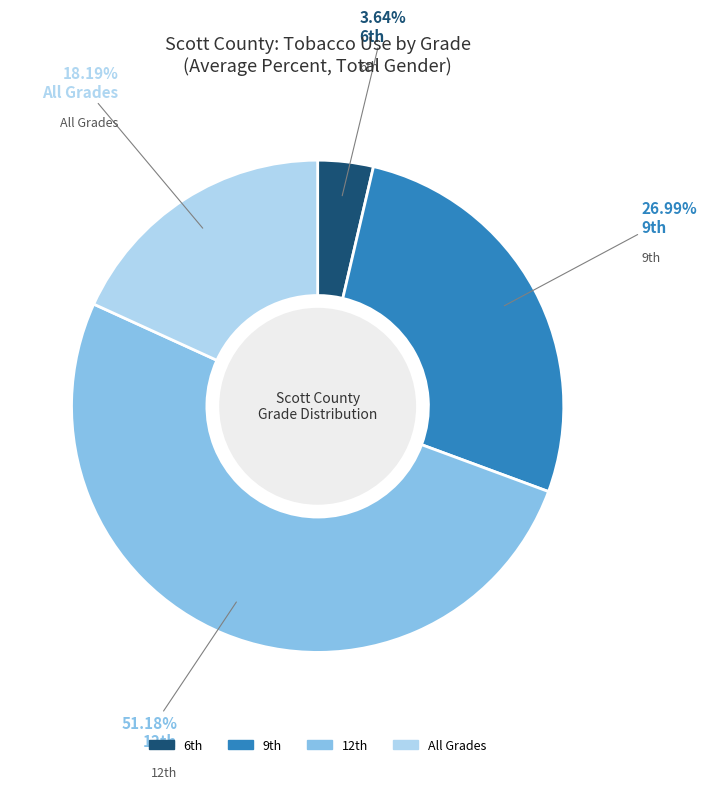

Rank the categories by value from lowest to highest.

6th, All Grades, 9th, 12th